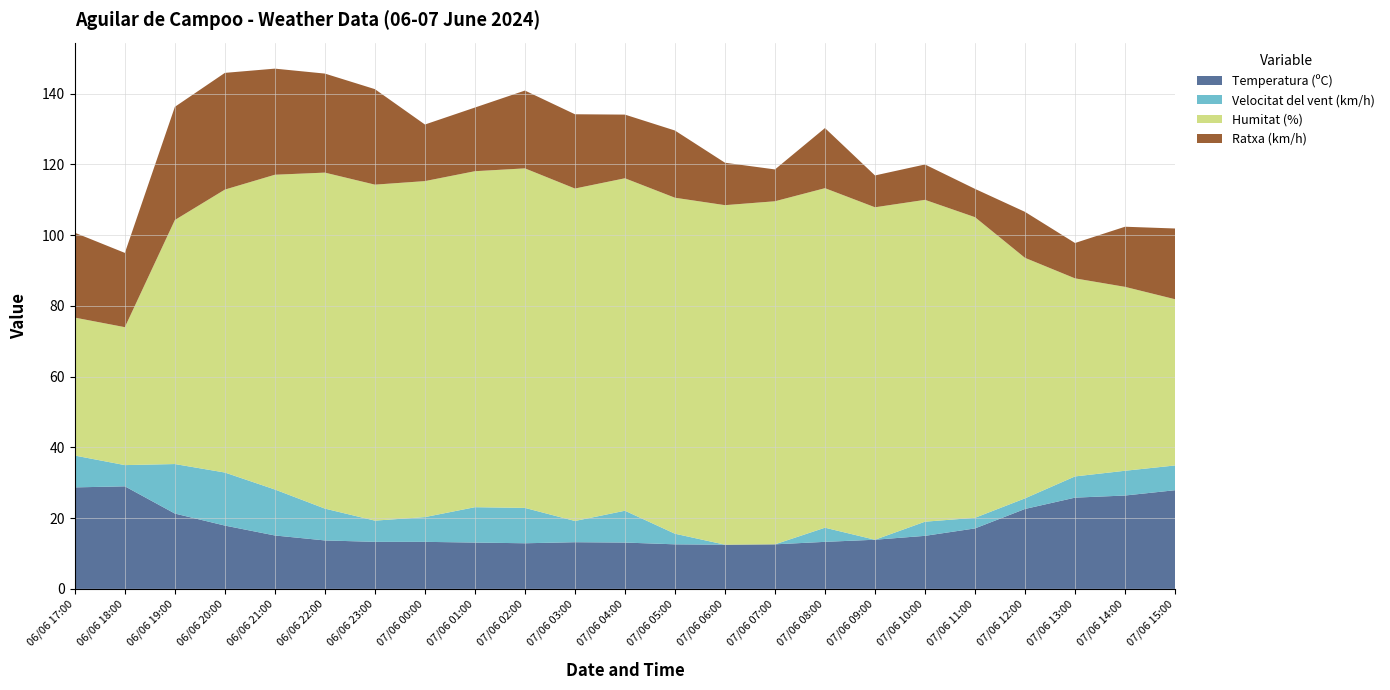

Reading left to right, extract all data points from this chart.

Temperatura (ºC): 06/06 17:00=28.7	06/06 18:00=29.0	06/06 19:00=21.3	06/06 20:00=17.9	06/06 21:00=15.1	06/06 22:00=13.7	06/06 23:00=13.3	07/06 00:00=13.3	07/06 01:00=13.1	07/06 02:00=12.9	07/06 03:00=13.2	07/06 04:00=13.1	07/06 05:00=12.6	07/06 06:00=12.5	07/06 07:00=12.6	07/06 08:00=13.3	07/06 09:00=13.9	07/06 10:00=15.0	07/06 11:00=17.1	07/06 12:00=22.6	07/06 13:00=25.8	07/06 14:00=26.4	07/06 15:00=27.9
Velocitat del vent (km/h): 06/06 17:00=9.0	06/06 18:00=6.0	06/06 19:00=14.0	06/06 20:00=15.0	06/06 21:00=13.0	06/06 22:00=9.0	06/06 23:00=6.0	07/06 00:00=7.0	07/06 01:00=10.0	07/06 02:00=10.0	07/06 03:00=6.0	07/06 04:00=9.0	07/06 05:00=3.0	07/06 06:00=0.0	07/06 07:00=0.0	07/06 08:00=4.0	07/06 09:00=0.0	07/06 10:00=4.0	07/06 11:00=3.0	07/06 12:00=3.0	07/06 13:00=6.0	07/06 14:00=7.0	07/06 15:00=7.0
Humitat (%): 06/06 17:00=39.0	06/06 18:00=39.0	06/06 19:00=69.0	06/06 20:00=80.0	06/06 21:00=89.0	06/06 22:00=95.0	06/06 23:00=95.0	07/06 00:00=95.0	07/06 01:00=95.0	07/06 02:00=96.0	07/06 03:00=94.0	07/06 04:00=94.0	07/06 05:00=95.0	07/06 06:00=96.0	07/06 07:00=97.0	07/06 08:00=96.0	07/06 09:00=94.0	07/06 10:00=91.0	07/06 11:00=85.0	07/06 12:00=68.0	07/06 13:00=56.0	07/06 14:00=52.0	07/06 15:00=47.0
Ratxa (km/h): 06/06 17:00=24.0	06/06 18:00=21.0	06/06 19:00=32.0	06/06 20:00=33.0	06/06 21:00=30.0	06/06 22:00=28.0	06/06 23:00=27.0	07/06 00:00=16.0	07/06 01:00=18.0	07/06 02:00=22.0	07/06 03:00=21.0	07/06 04:00=18.0	07/06 05:00=19.0	07/06 06:00=12.0	07/06 07:00=9.0	07/06 08:00=17.0	07/06 09:00=9.0	07/06 10:00=10.0	07/06 11:00=8.0	07/06 12:00=13.0	07/06 13:00=10.0	07/06 14:00=17.0	07/06 15:00=20.0